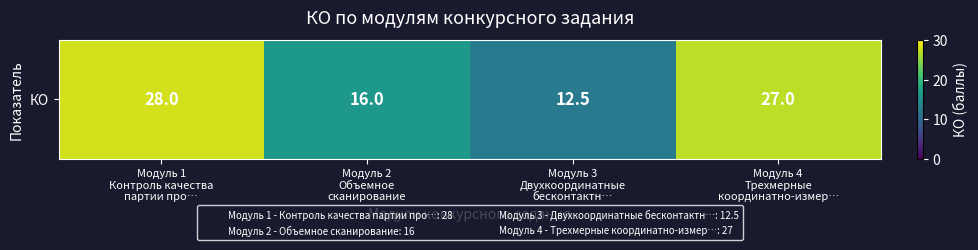

How many categories are shown in the chart?

4